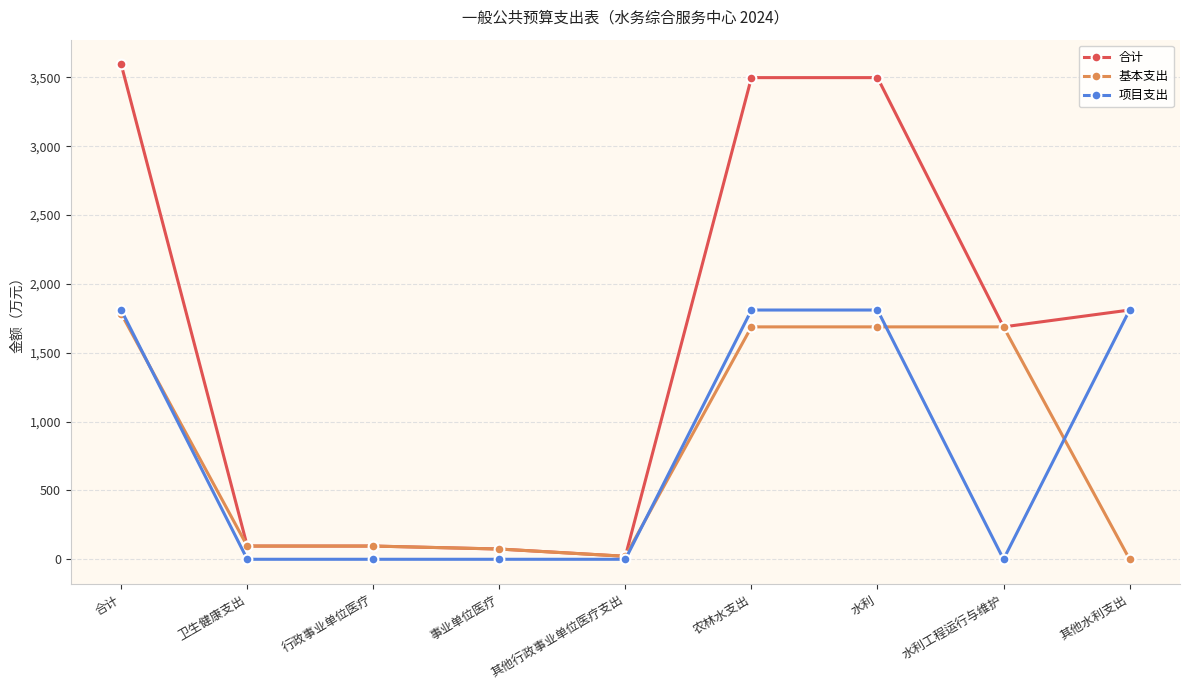

What are all the series names shown in the legend?

合计, 基本支出, 项目支出